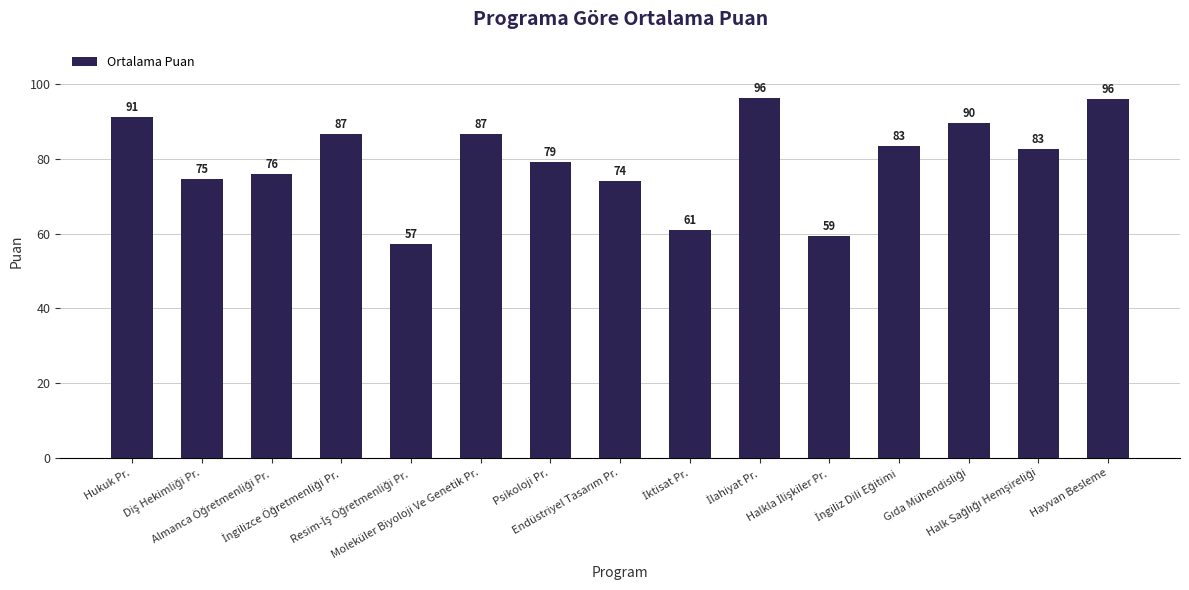

What is the maximum value shown in the chart?

96.2